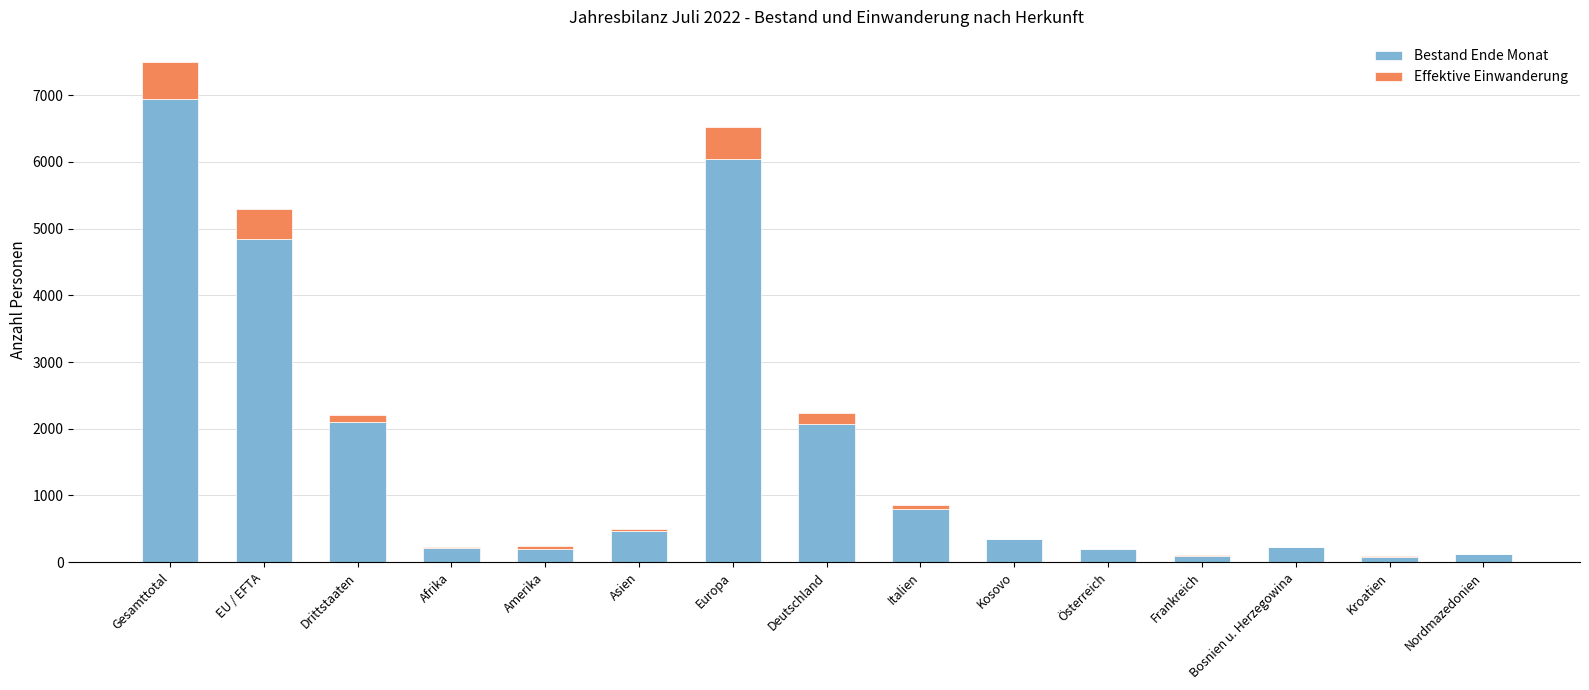

At which category is the sum across all series the highest?

Gesamttotal